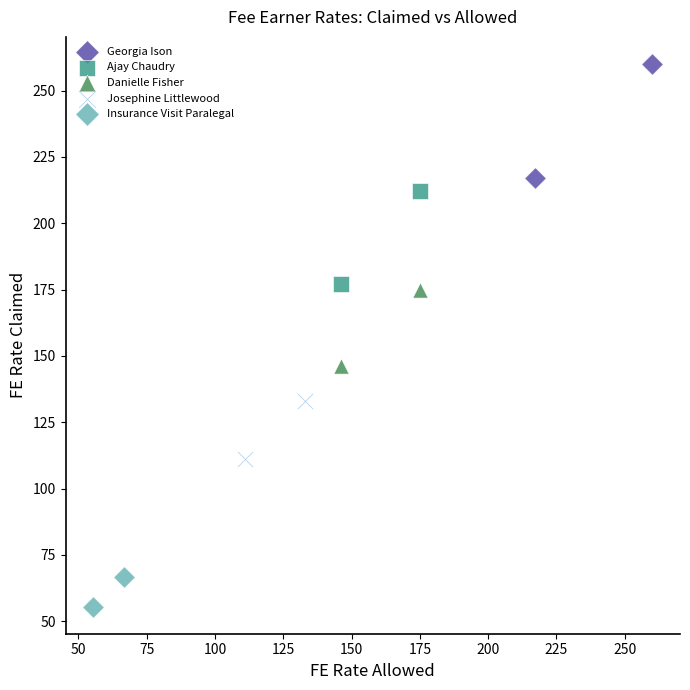

Which series contains the highest Y value?

Georgia Ison